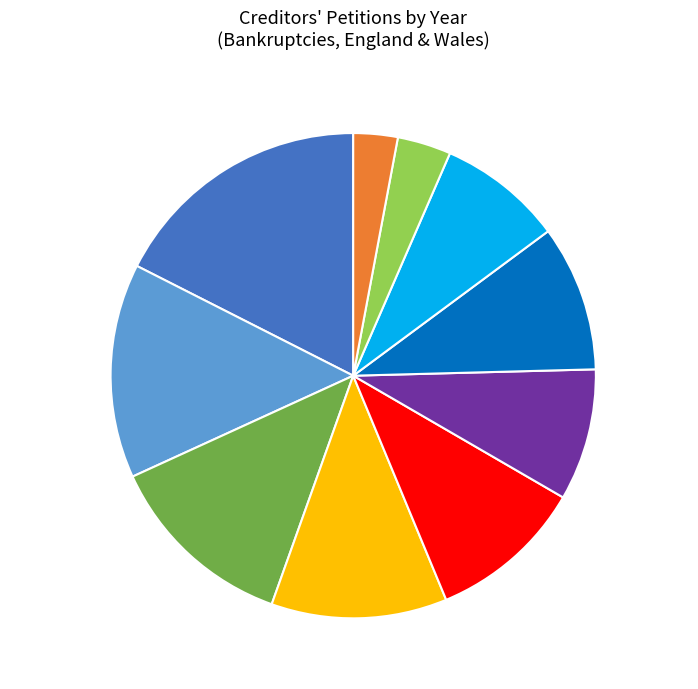

The 2019 slice represents 17% of the pie. True or false?

False